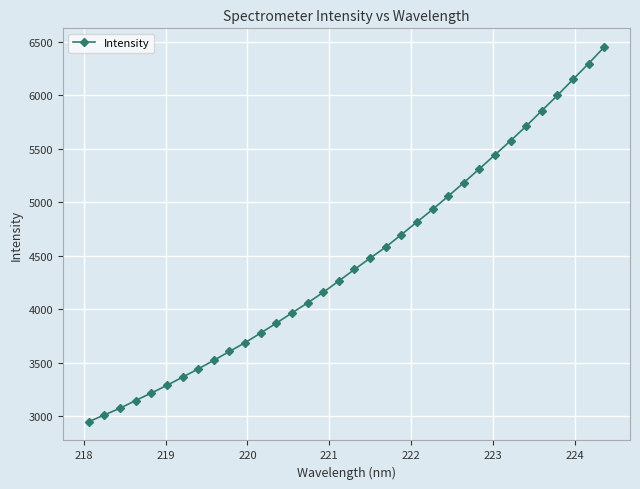

What is the value of the 20th point from the left?

4581.0